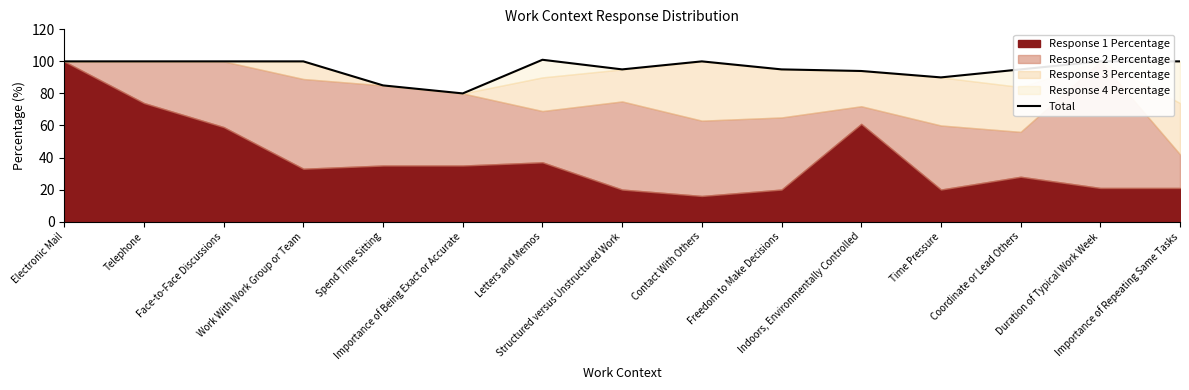

What is the maximum value shown in the chart?

101